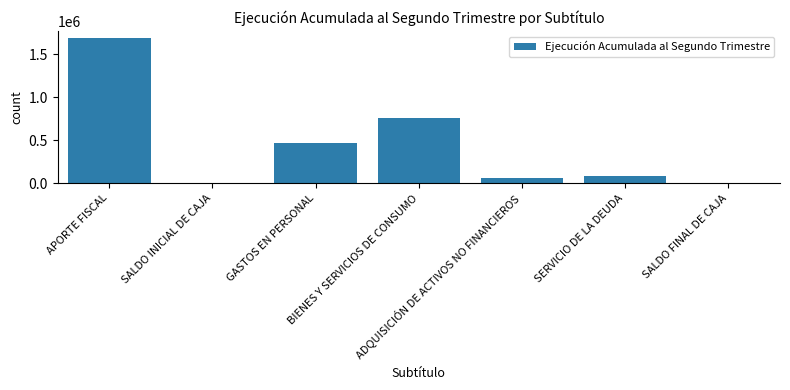

True or false: the data shows 760857 at BIENES Y SERVICIOS DE CONSUMO.

True